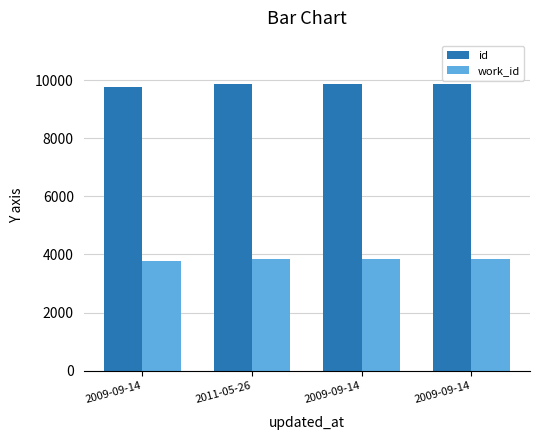

At which label does work_id reach its minimum?

2009-09-14